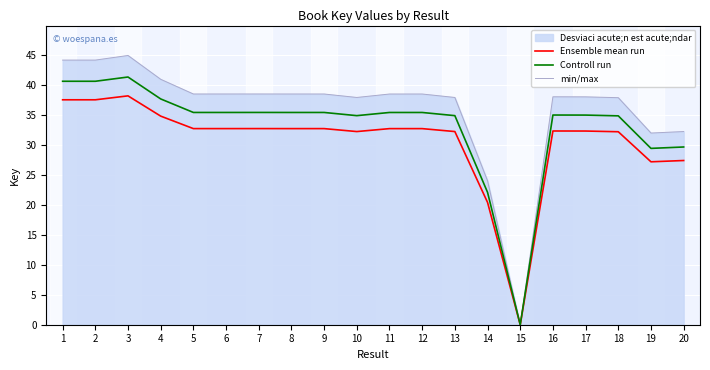

Which series has the largest total across all categories?

min/max